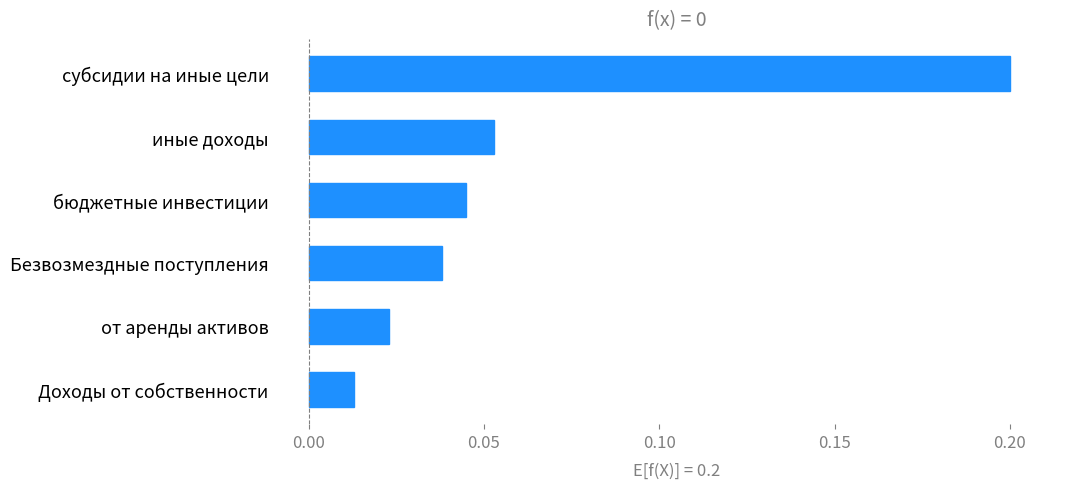

Which label corresponds to the smallest value in the chart?

Доходы от собственности